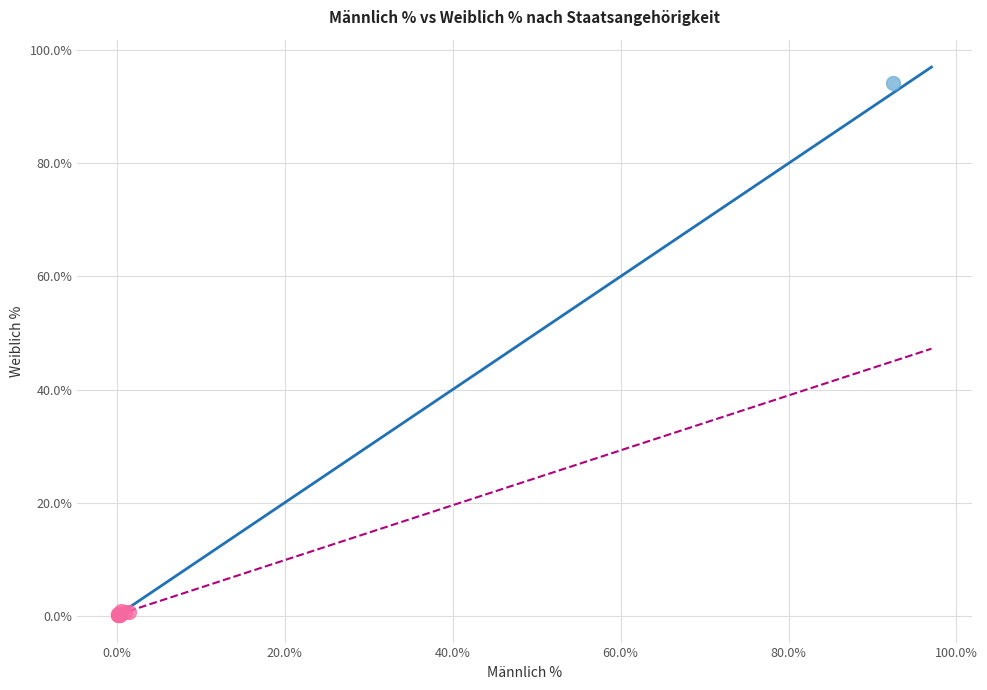

What are all the series names shown in the legend?

Deutschland, Andere Staatsangehörigkeiten